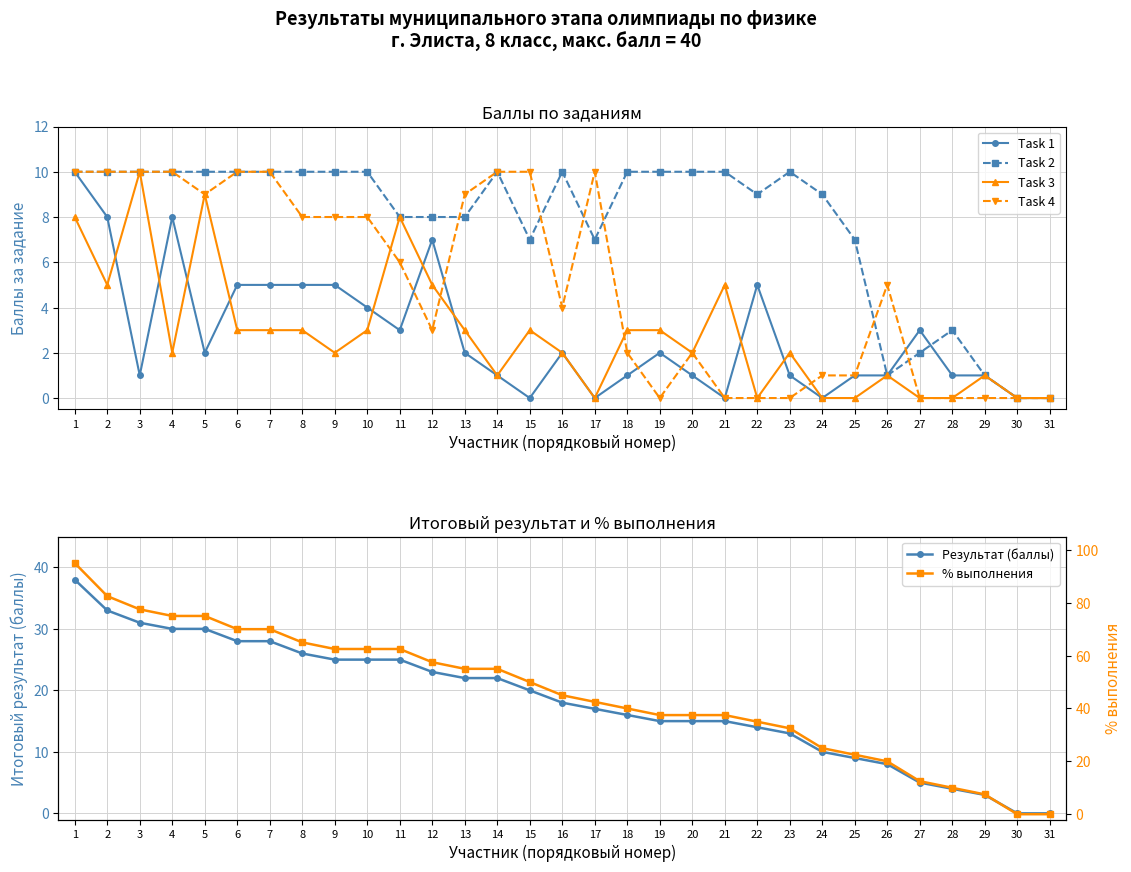

The value of Task 3 at 27 is 0.0. True or false?

True